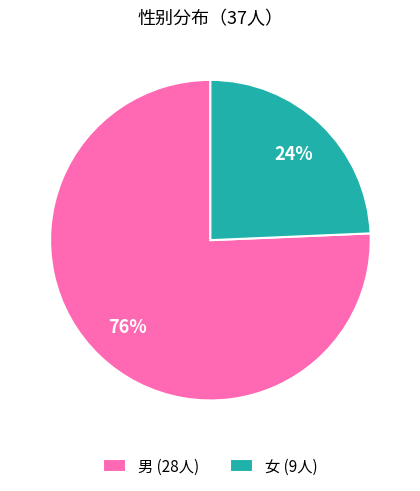

Which slice represents more than half of the pie?

男